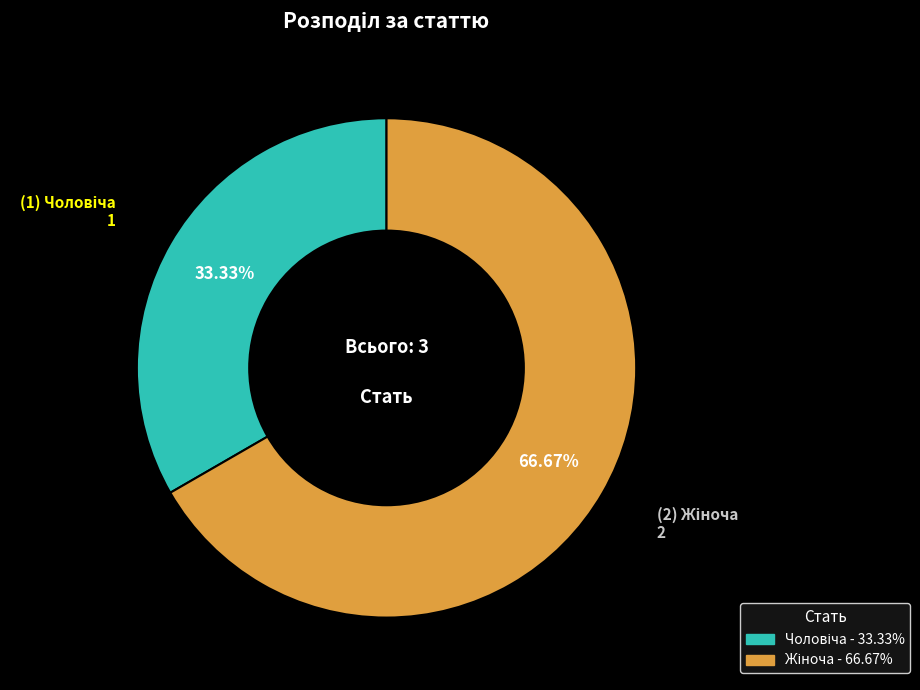

Is there any slice that represents more than half of the pie?

Yes